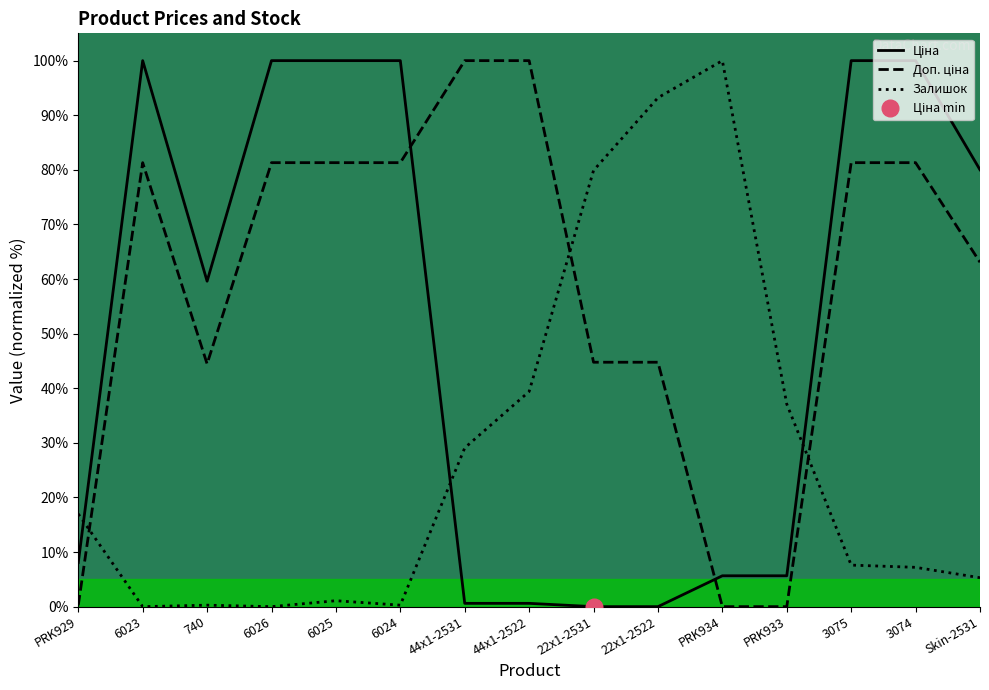

What is the label of the 6th point from the left?

6024